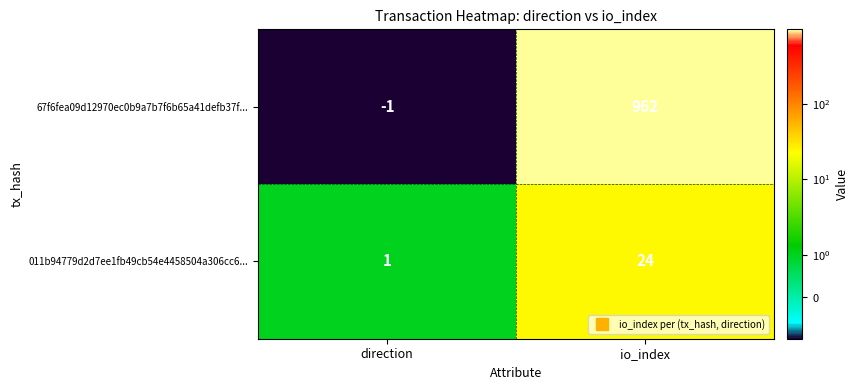

What is the greatest value displayed?

962